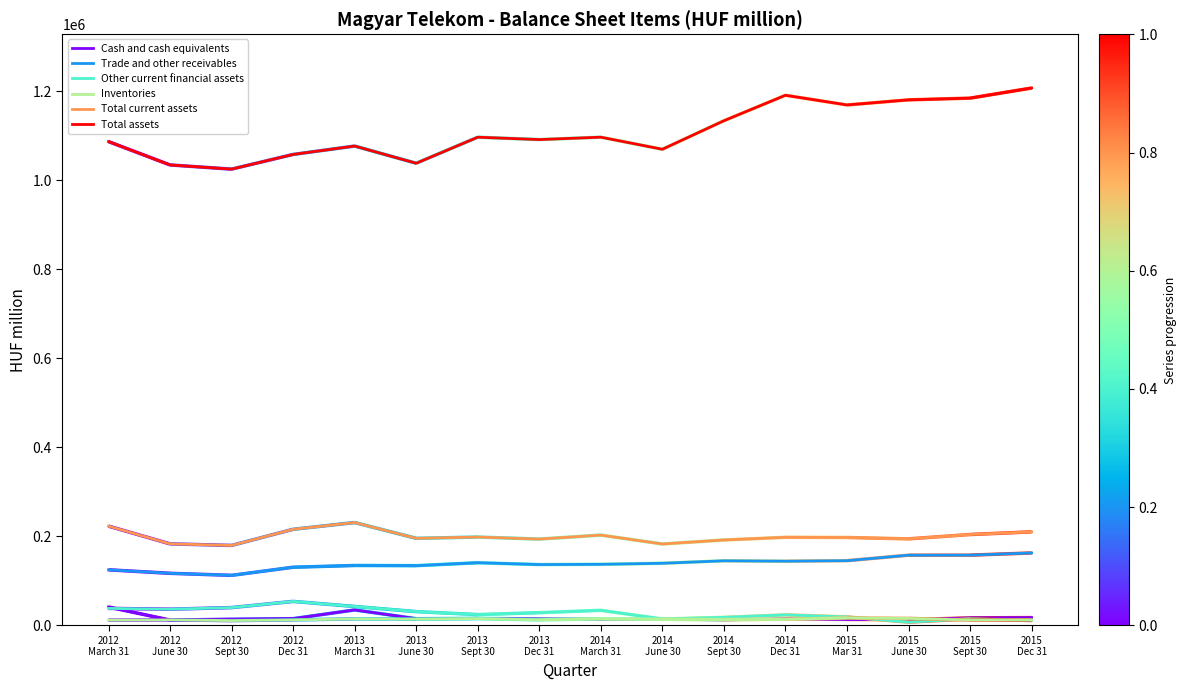

Reading left to right, list all the values displayed in this chart.

Cash and cash equivalents: 2012
March 31=41364	2012
June 30=11992	2012
Sept 30=13867	2012
Dec 31=15211	2013
March 31=34799	2013
June 30=15118	2013
Sept 30=15922	2013
Dec 31=14633	2014
March 31=13748	2014
June 30=13967	2014
Sept 30=12460	2014
Dec 31=14625	2015
Mar 31=13333	2015
June 30=12812	2015
Sept 30=17113	2015
Dec 31=17558
Trade and other receivables: 2012
March 31=124909	2012
June 30=117071	2012
Sept 30=112468	2012
Dec 31=130709	2013
March 31=134618	2013
June 30=134217	2013
Sept 30=140790	2013
Dec 31=136712	2014
March 31=137239	2014
June 30=139603	2014
Sept 30=145135	2014
Dec 31=144266	2015
Mar 31=145416	2015
June 30=157754	2015
Sept 30=157872	2015
Dec 31=162762
Other current financial assets: 2012
March 31=38259	2012
June 30=36461	2012
Sept 30=40038	2012
Dec 31=53966	2013
March 31=42560	2013
June 30=31009	2013
Sept 30=24354	2013
Dec 31=28615	2014
March 31=33916	2014
June 30=14420	2014
Sept 30=18137	2014
Dec 31=23690	2015
Mar 31=19154	2015
June 30=7313	2015
Sept 30=14849	2015
Dec 31=11052
Inventories: 2012
March 31=11648	2012
June 30=12460	2012
Sept 30=10879	2012
Dec 31=12400	2013
March 31=14641	2013
June 30=14250	2013
Sept 30=15291	2013
Dec 31=12478	2014
March 31=14748	2014
June 30=13779	2014
Sept 30=13275	2014
Dec 31=13749	2015
Mar 31=16877	2015
June 30=15778	2015
Sept 30=12133	2015
Dec 31=12665
Total current assets: 2012
March 31=223028	2012
June 30=183176	2012
Sept 30=179666	2012
Dec 31=215923	2013
March 31=231042	2013
June 30=195657	2013
Sept 30=198502	2013
Dec 31=193941	2014
March 31=202910	2014
June 30=182923	2014
Sept 30=191891	2014
Dec 31=197897	2015
Mar 31=197487	2015
June 30=194421	2015
Sept 30=204194	2015
Dec 31=210178
Total assets: 2012
March 31=1086732	2012
June 30=1034253	2012
Sept 30=1024841	2012
Dec 31=1057844	2013
March 31=1076712	2013
June 30=1038063	2013
Sept 30=1096567	2013
Dec 31=1091248	2014
March 31=1096609	2014
June 30=1069481	2014
Sept 30=1133550	2014
Dec 31=1190776	2015
Mar 31=1168990	2015
June 30=1180462	2015
Sept 30=1184315	2015
Dec 31=1207024